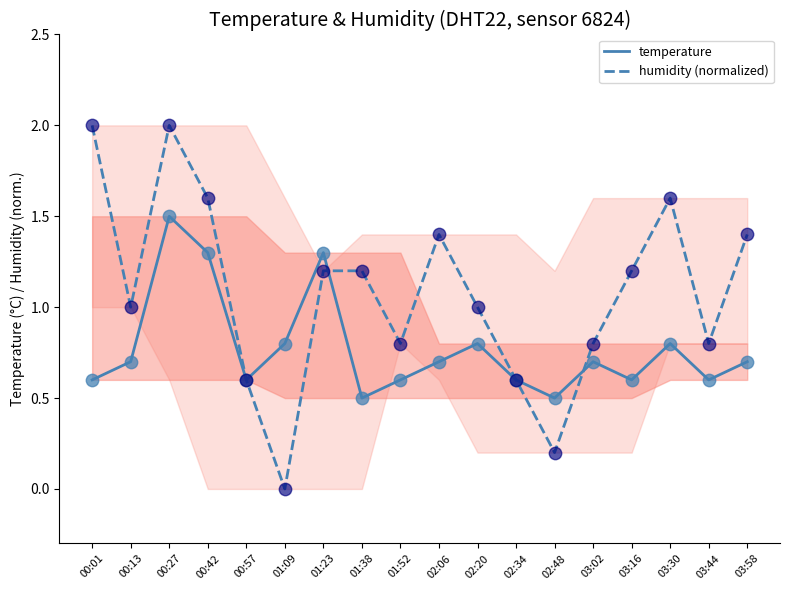

Which series has the largest Y range (max minus min)?

humidity (normalized)